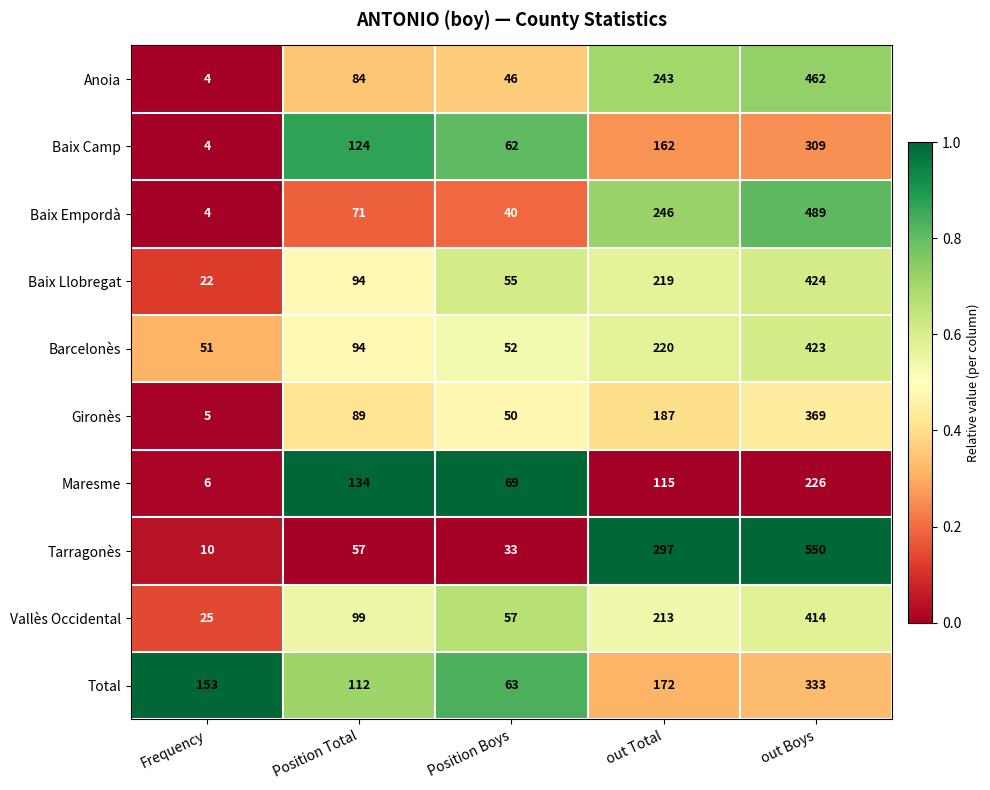

The value of Gironès at out Boys is 369. True or false?

True